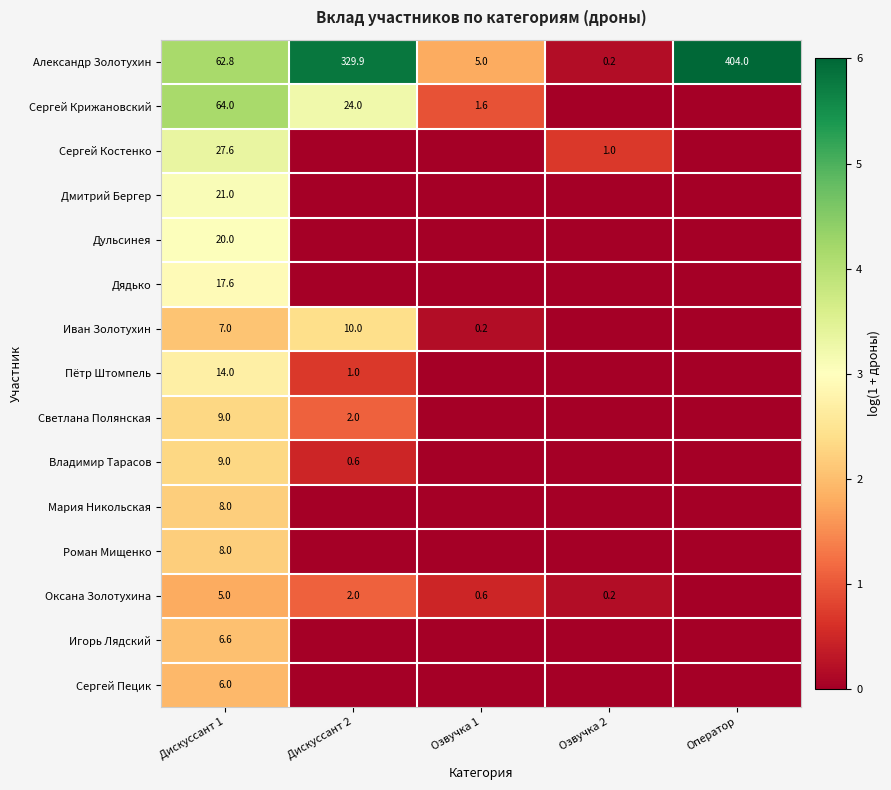

At which category does the chart reach its minimum across all series?

Озвучка 2